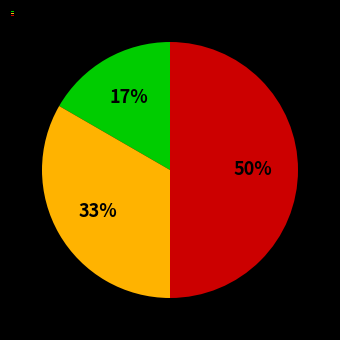

What is the largest slice in the pie chart?

Row 3